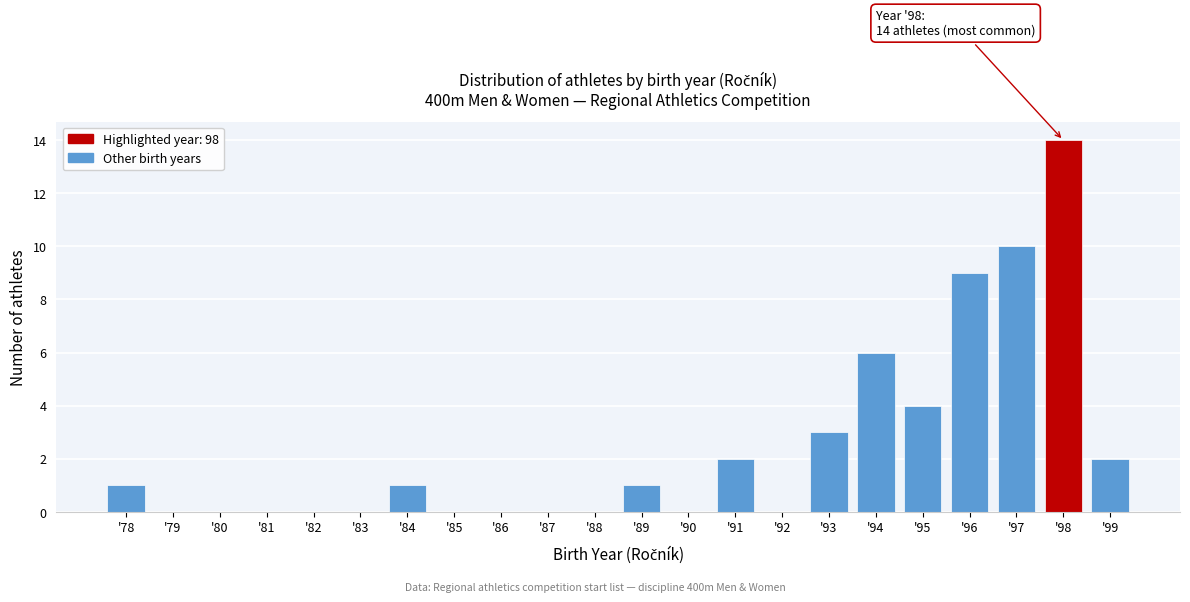

Which range on the x-axis has the tallest bar?

97.5 to 98.5